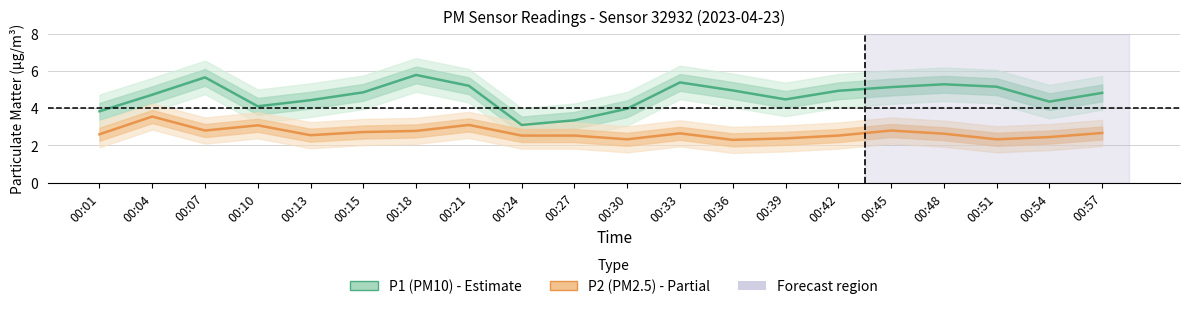

Where is P2 (PM2.5) nearest to the value 2?

00:36